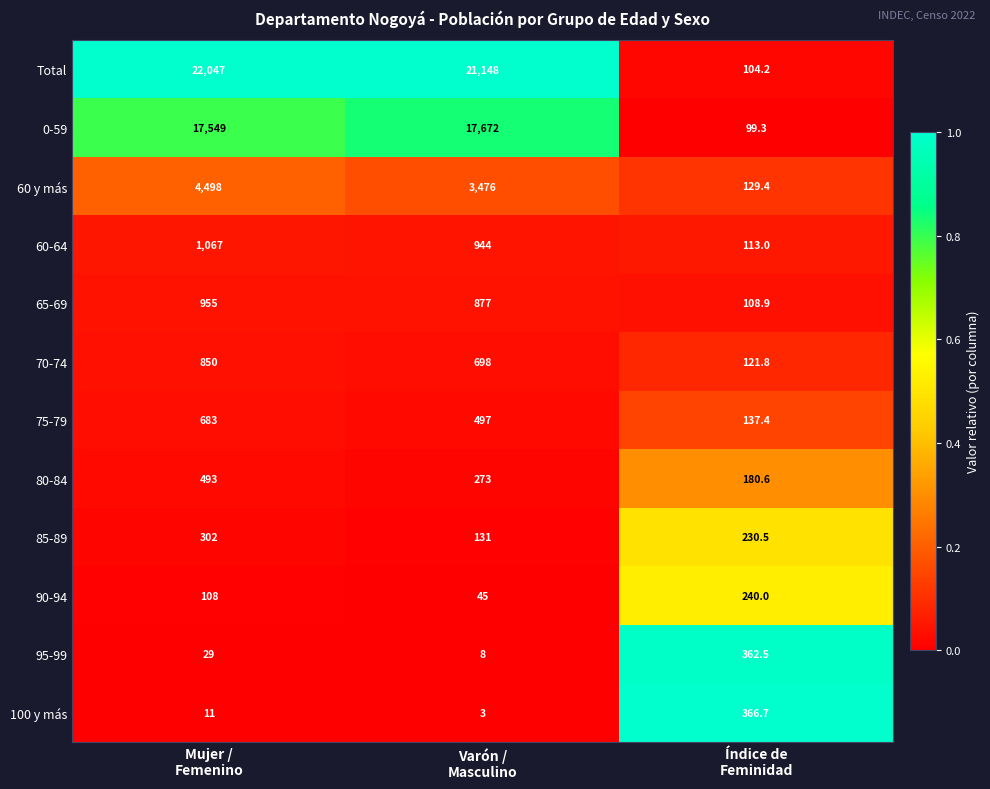

Which series has the largest range (max minus min)?

Total